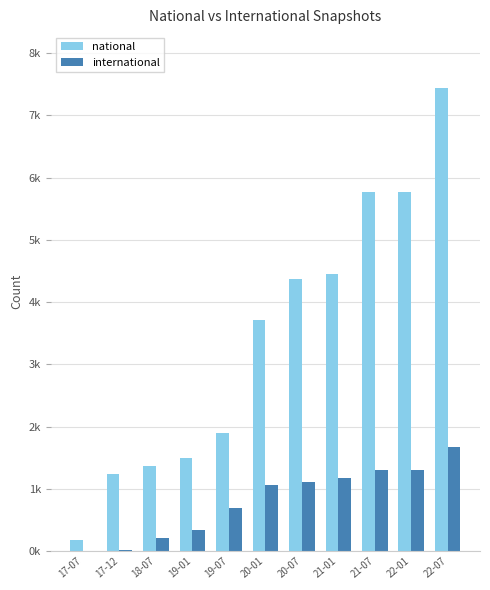

At 20-07, list the series in order from smallest to largest.

international, national